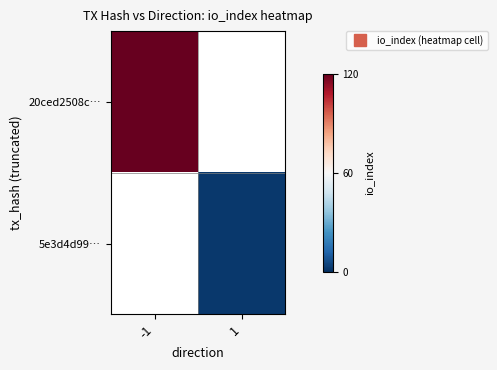

At how many categories does at least one series exceed 50?

1